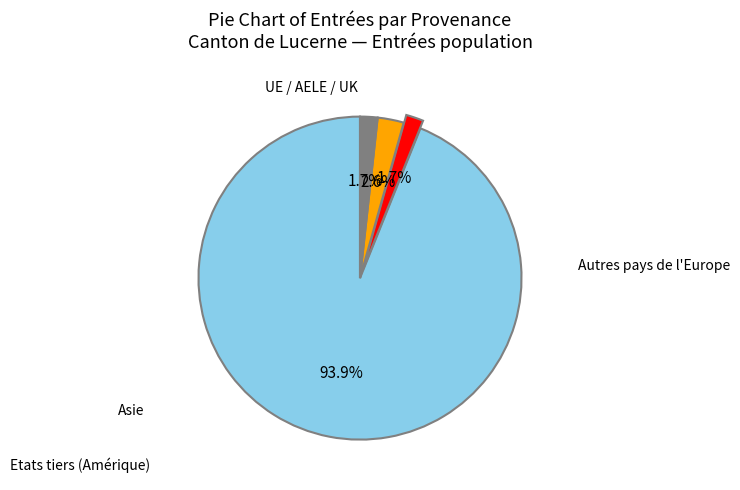

Is there a majority slice in this chart?

Yes